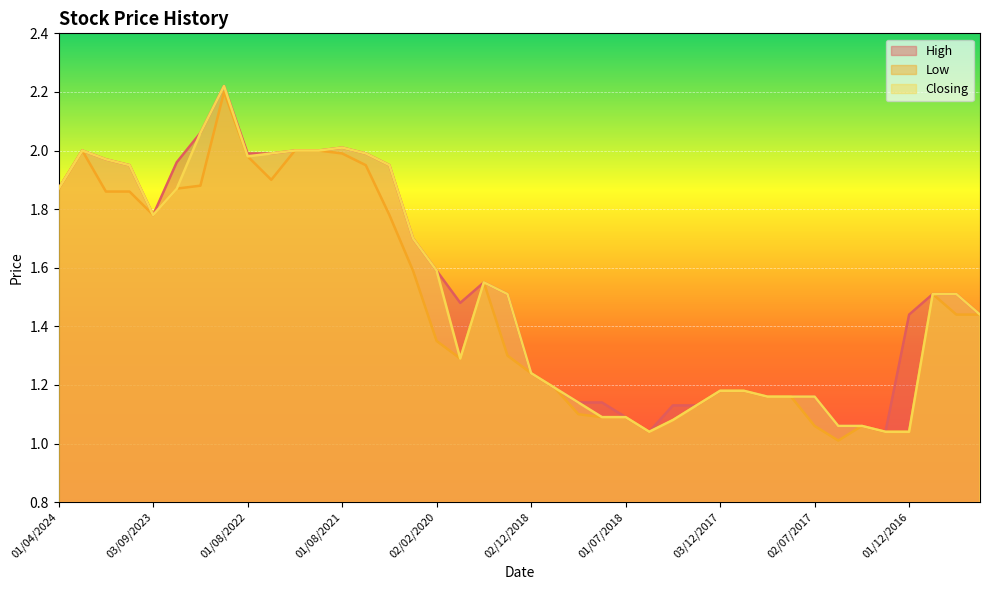

True or false: Low and Closing intersect in this chart.

False